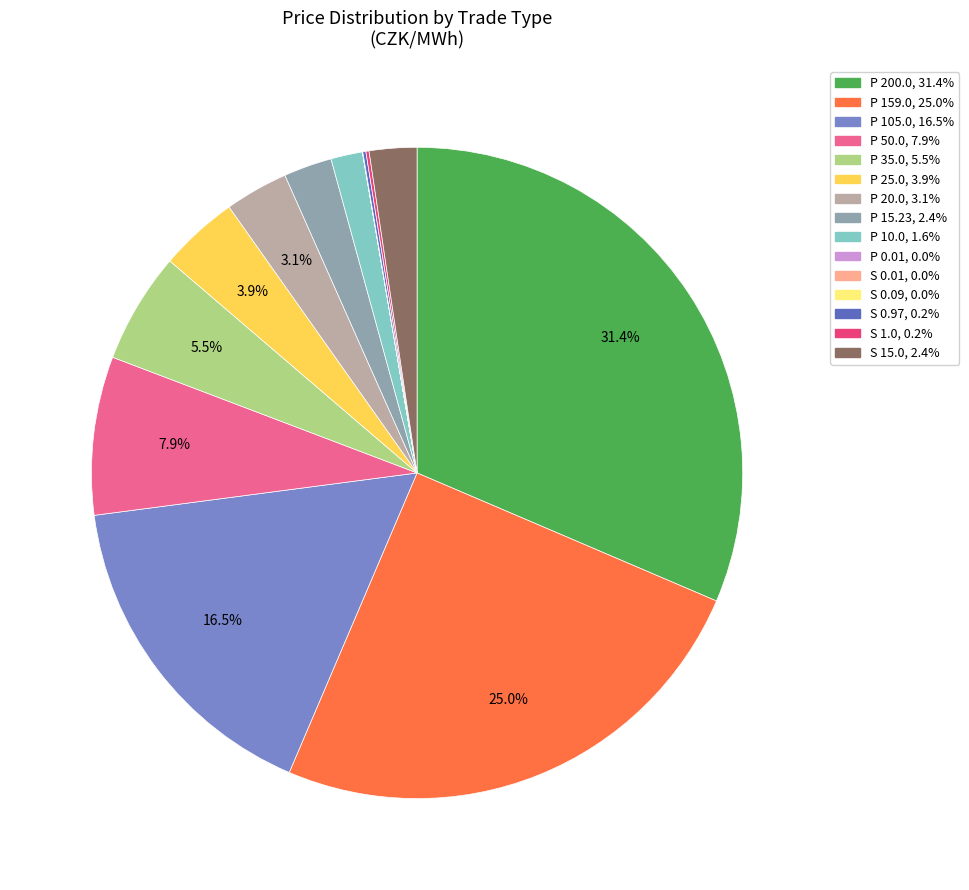

Does any single category account for the majority?

No